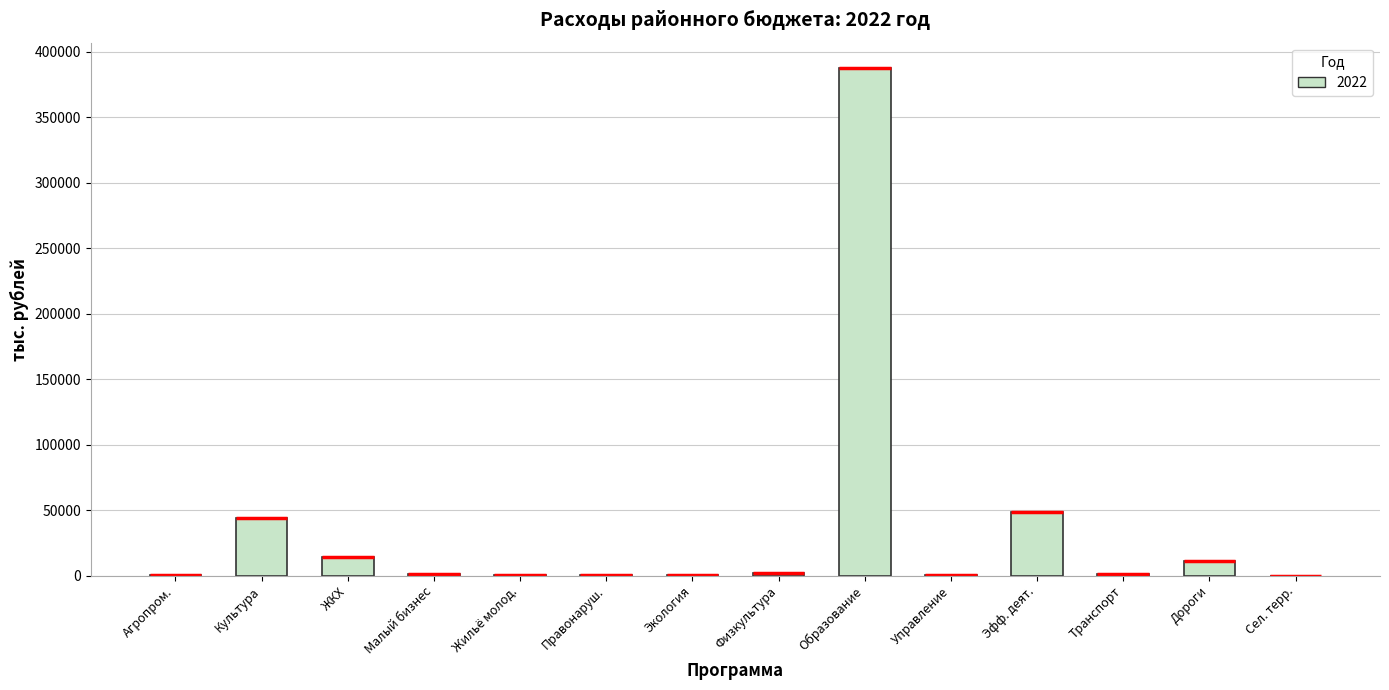

Which category has the highest value across all series?

Образование